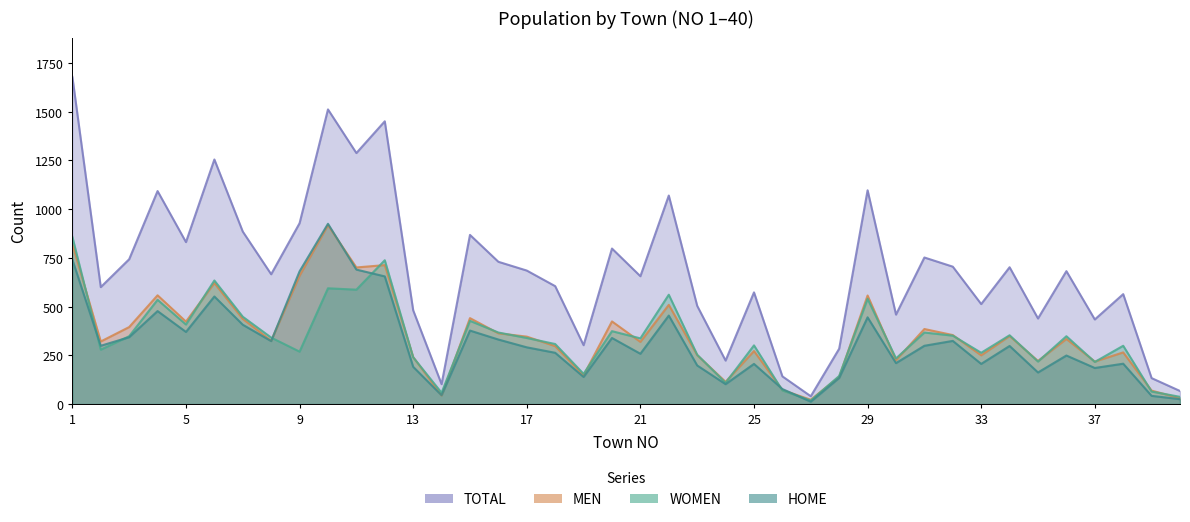

What is the approximate value of HOME at 1, to the nearest 50?

750